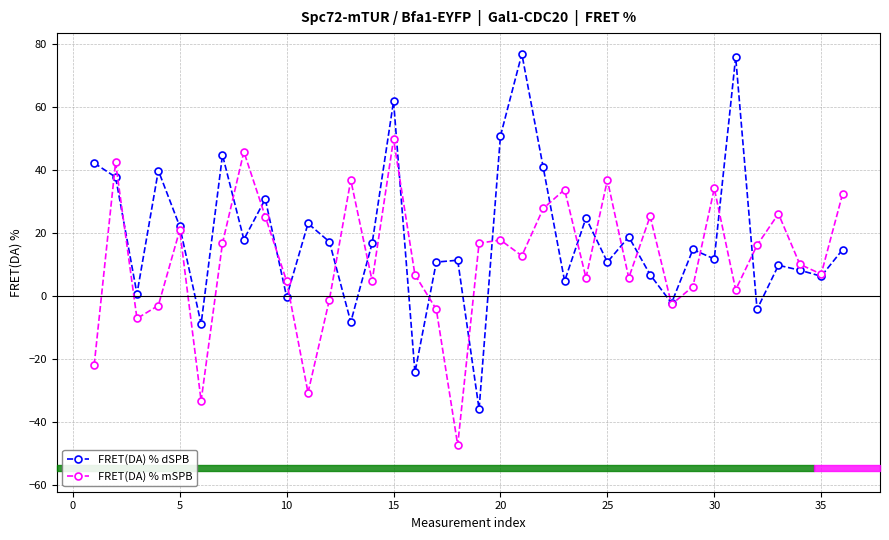

How many data points does each series have?

36